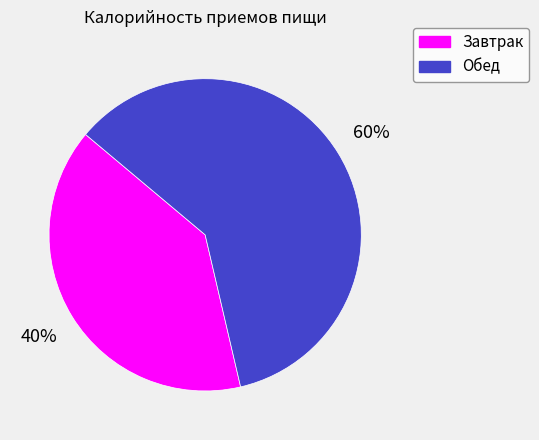

The Обед slice represents 72% of the pie. True or false?

False